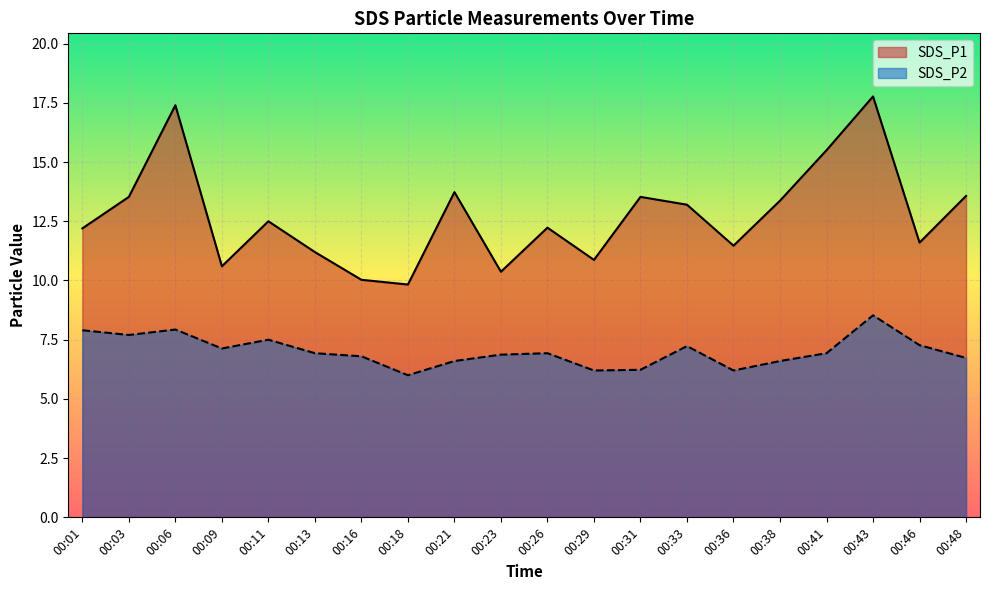

What is the smallest value displayed?

6.0